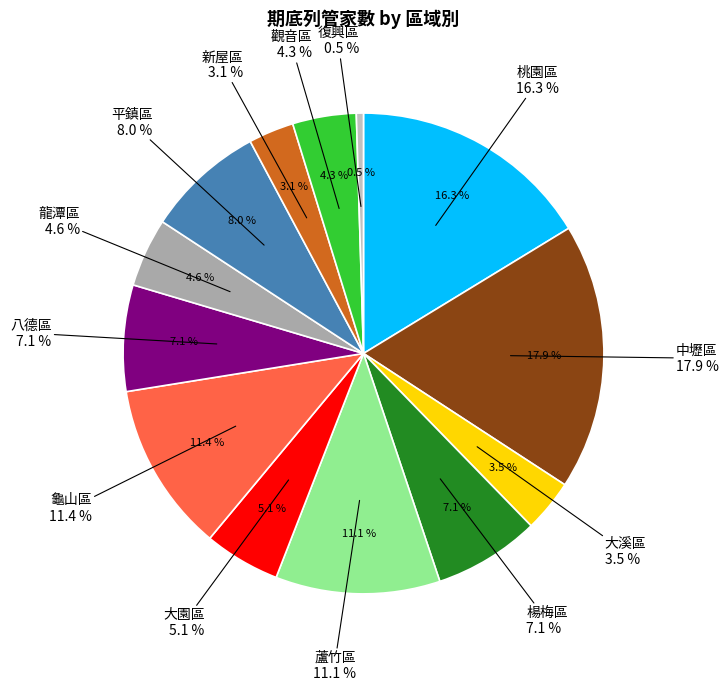

Does any single category account for the majority?

No